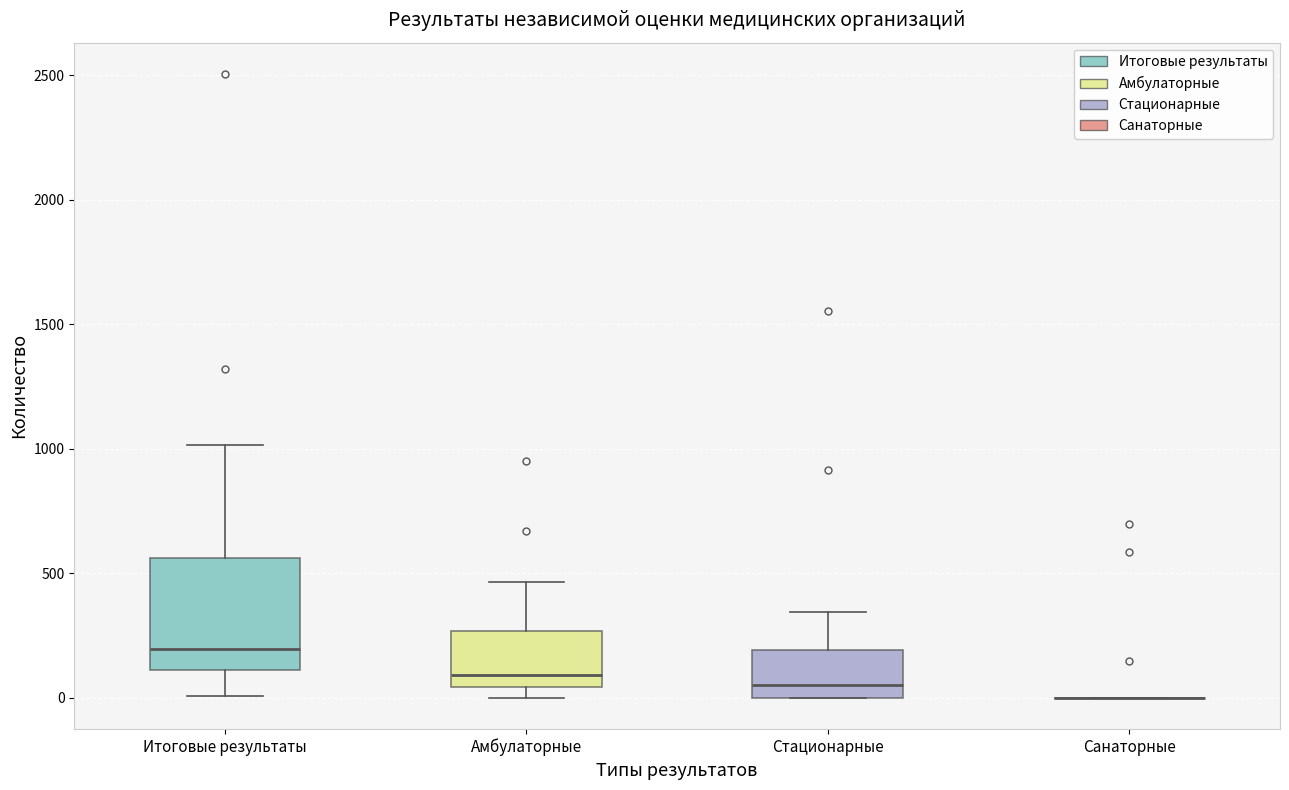

Where does the median line of the box for Итоговые результаты sit on the y-axis? The values are not printed on the chart, so give them approximately, as read against the axis.

200